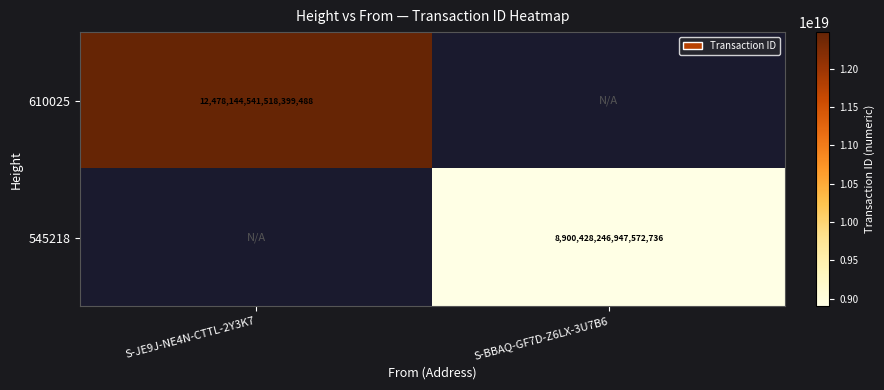

The value of 545218 at S-BBAQ-GF7D-Z6LX-3U7B6 is 5763783451020052480. True or false?

False